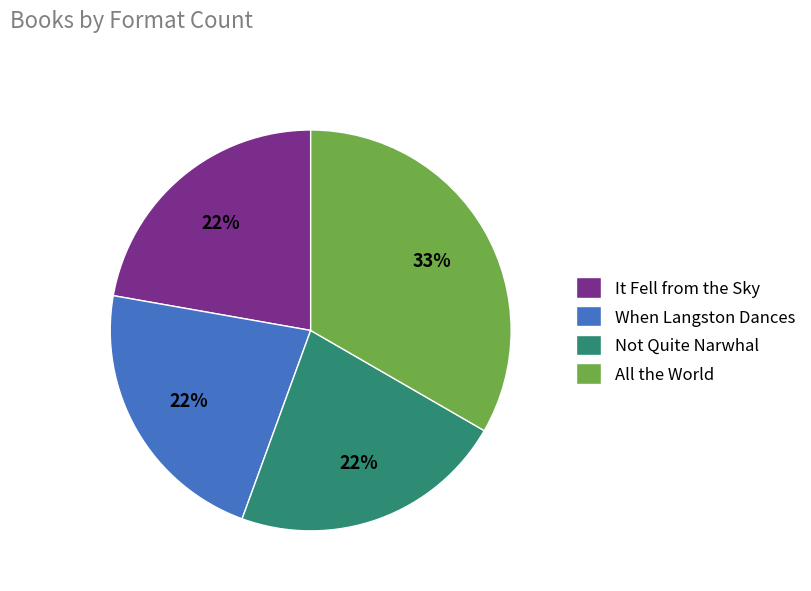

What is the largest slice in the pie chart?

All the World